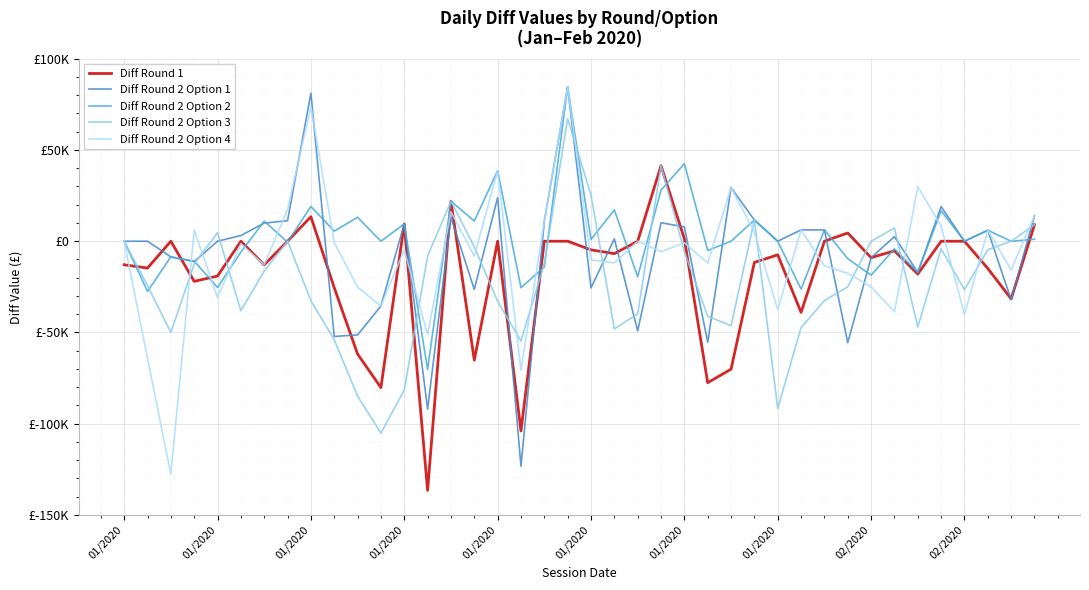

Does the chart have visible grid lines?

Yes